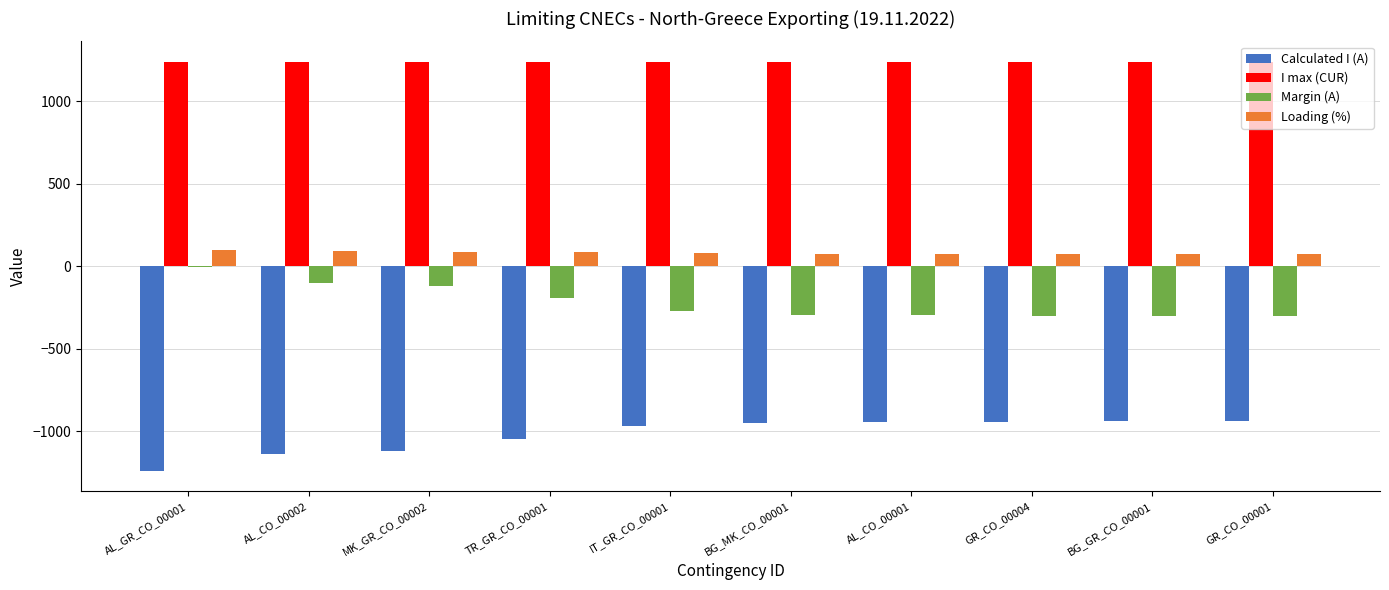

What is the average value of the Margin (A) series?

-218